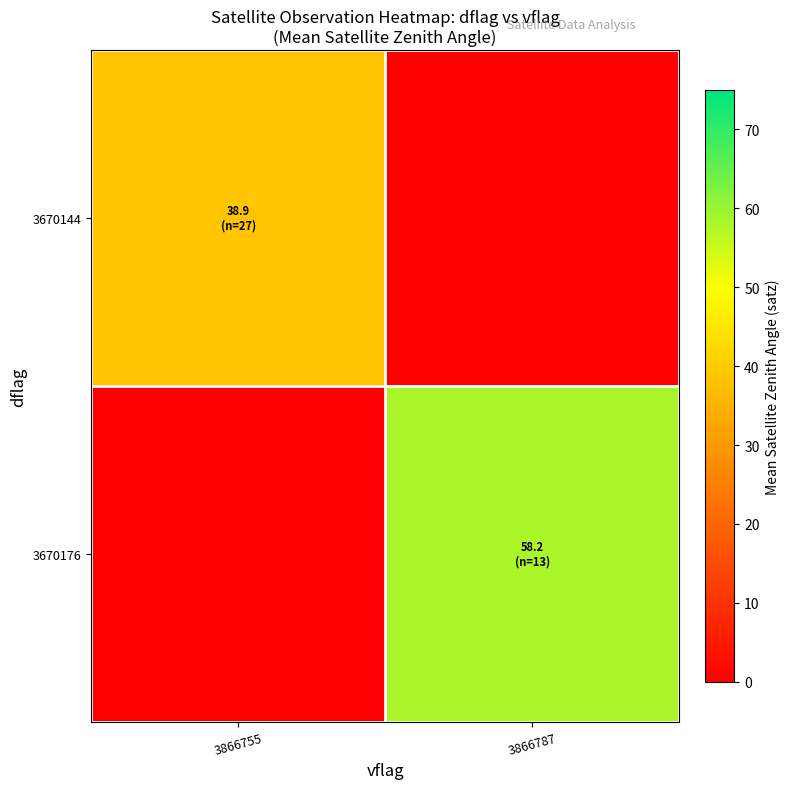

At which category does the chart reach its peak across all series?

3866787